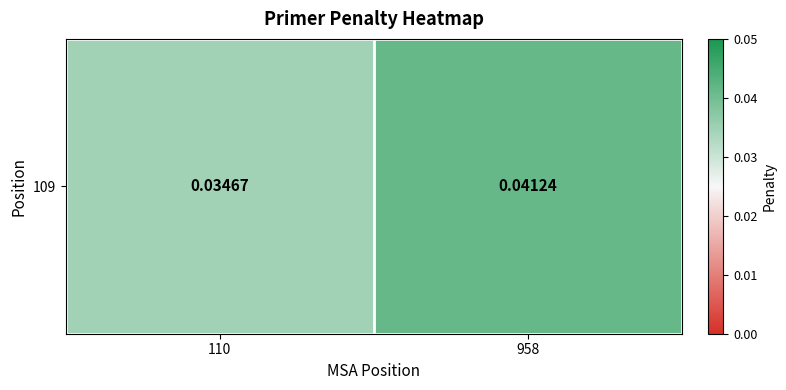

Reading left to right, what are all the values shown in this chart?

110=0.0	958=0.0